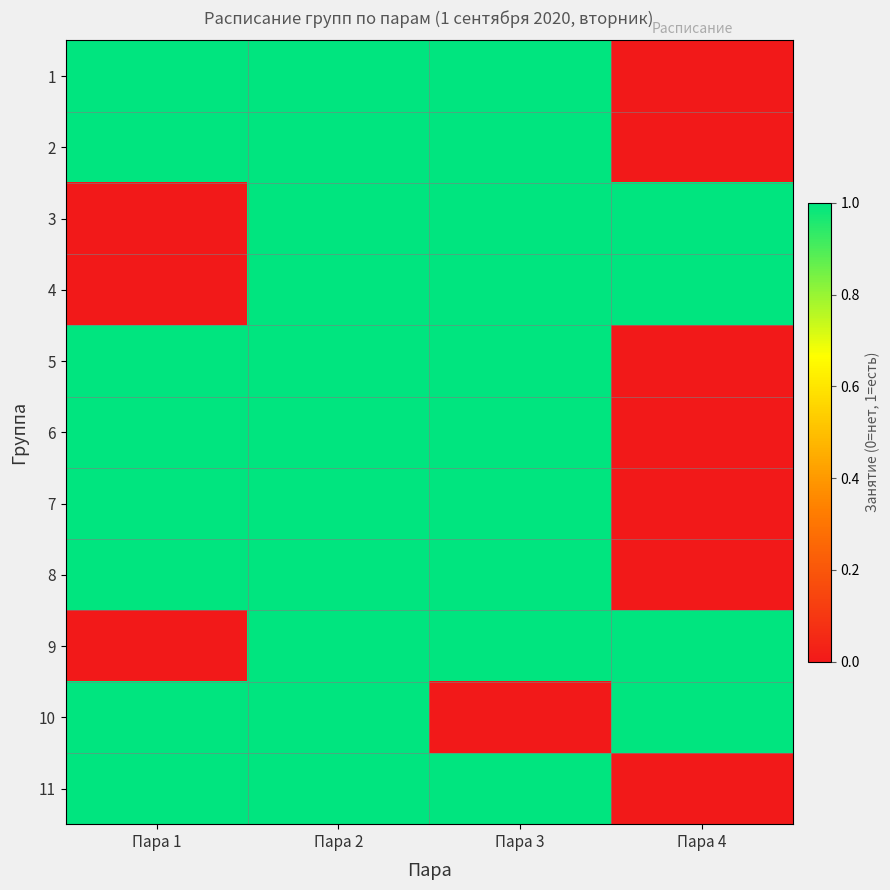

At which category is the sum across all series the highest?

Пара 2